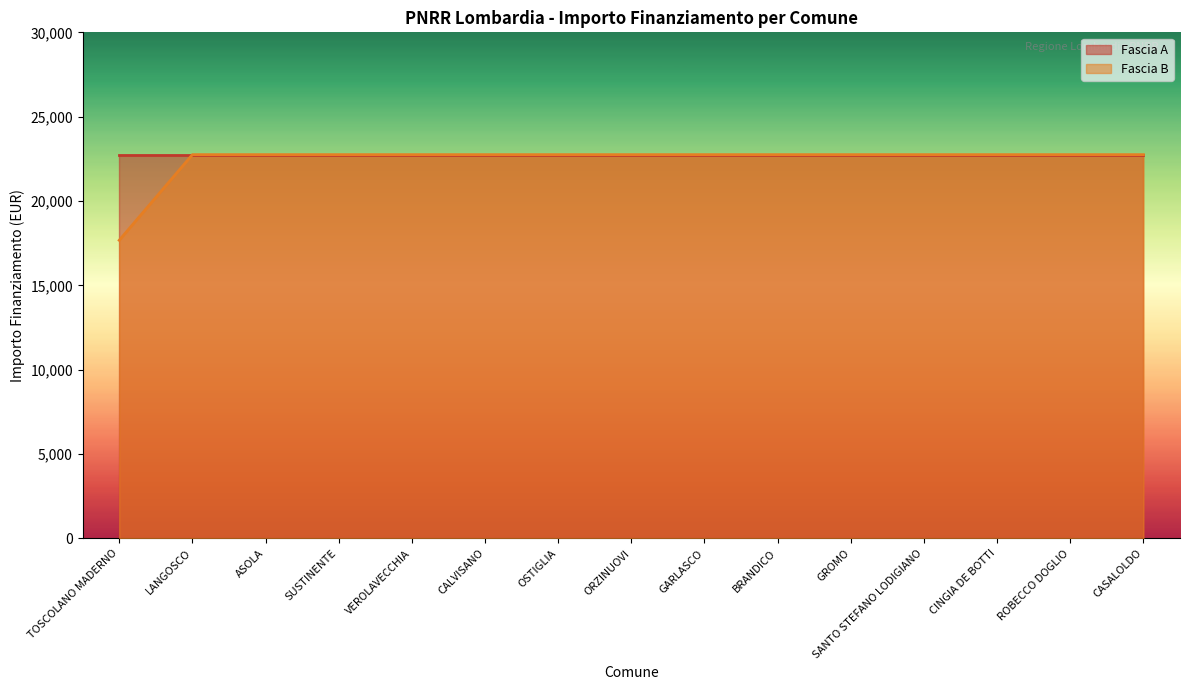

True or false: Fascia B and Investimento 2.3 intersect in this chart.

False